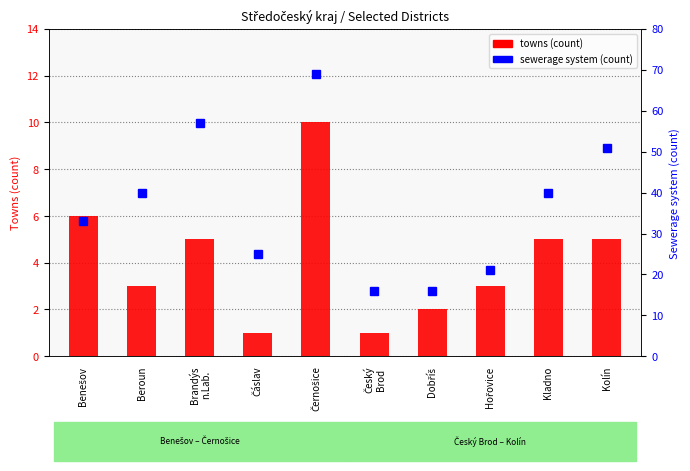

What is the average value of the towns (count) series?

4